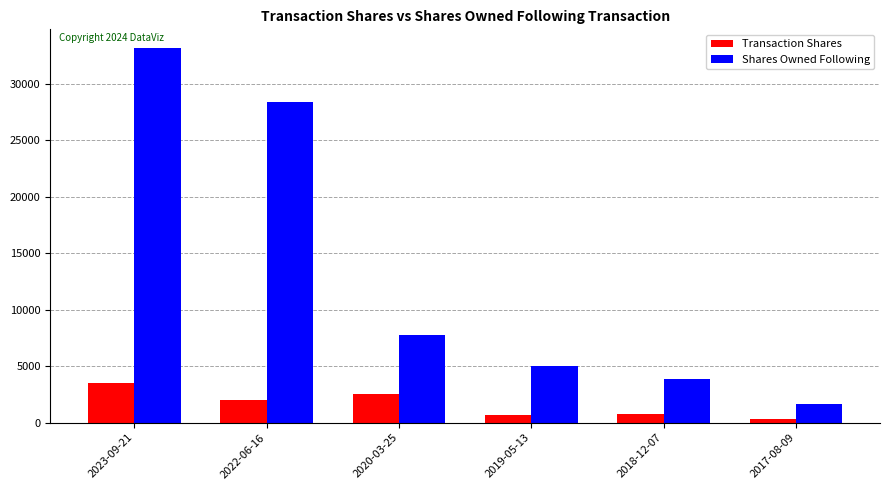

At which label does Shares Owned Following reach its peak?

2023-09-21